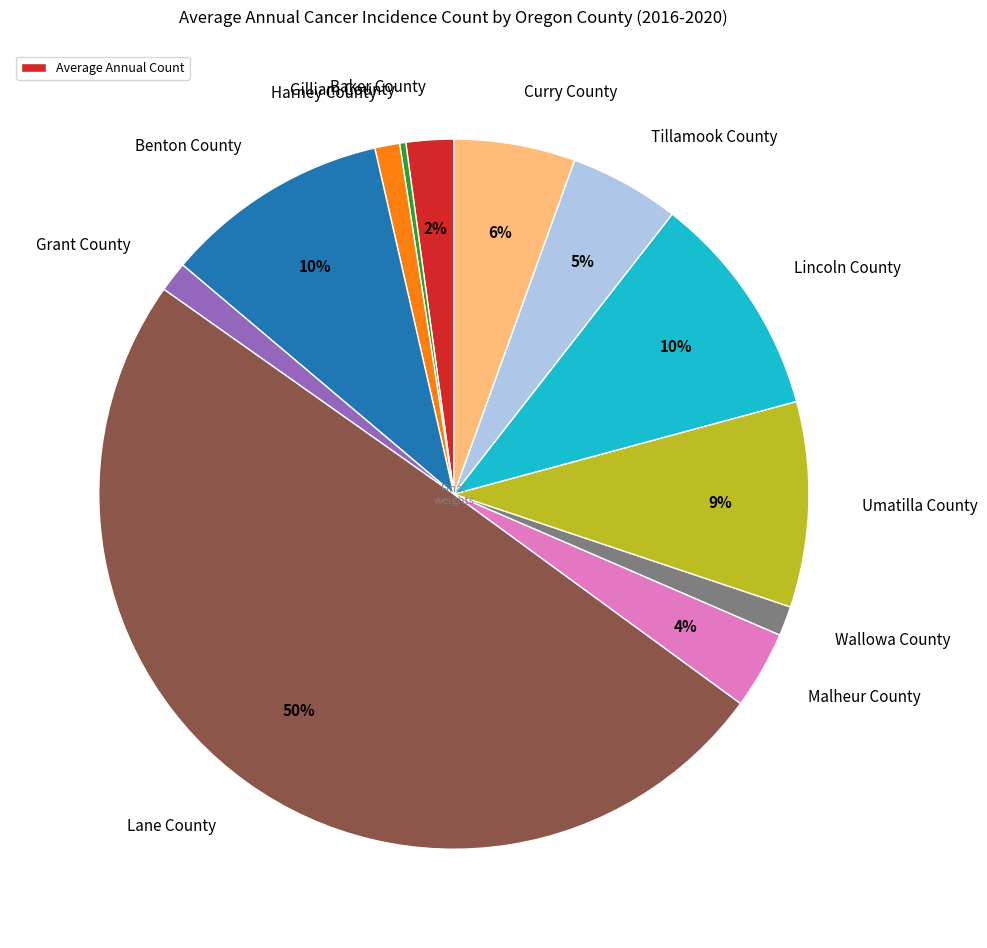

Is there a majority slice in this chart?

No